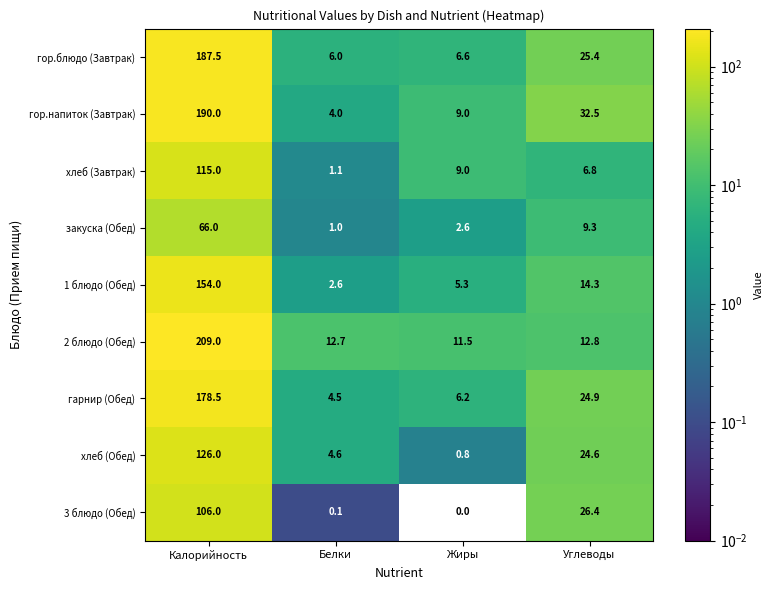

At which label is хлеб (Завтрак) closest to 58?

Жиры